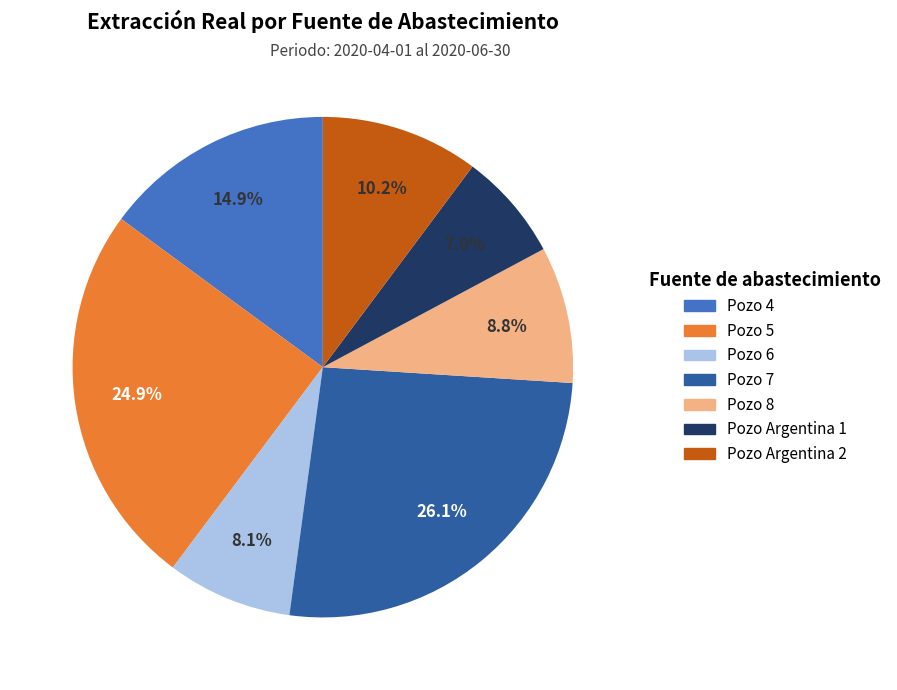

What percentage is the Pozo 4 slice, to the nearest percent?

15%